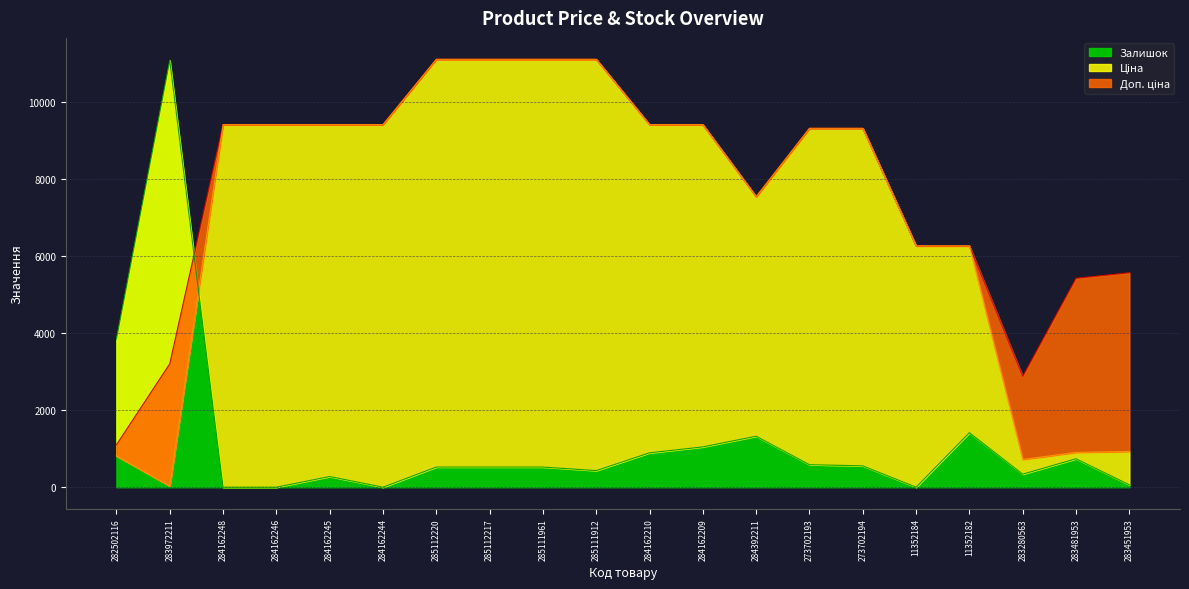

What is the label of the 8th point from the right?

284392211